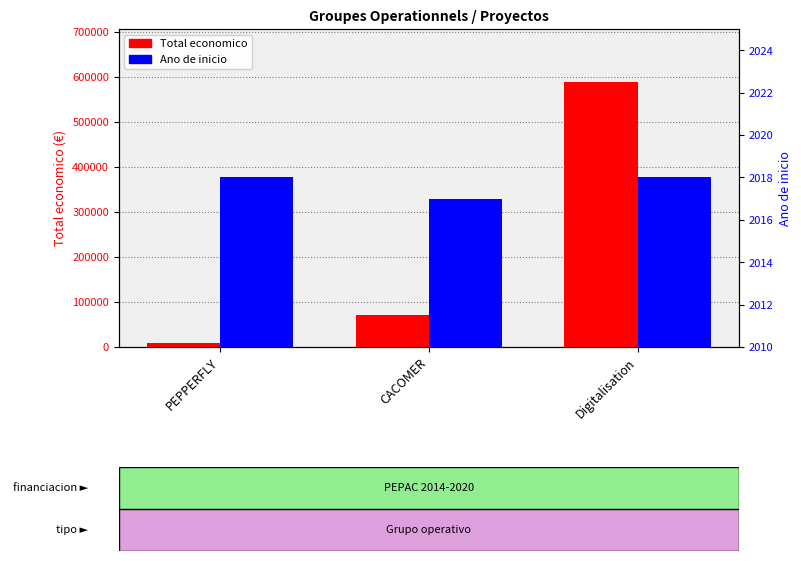

Count the Ano de inicio values in the range 2017 to 2018.

3